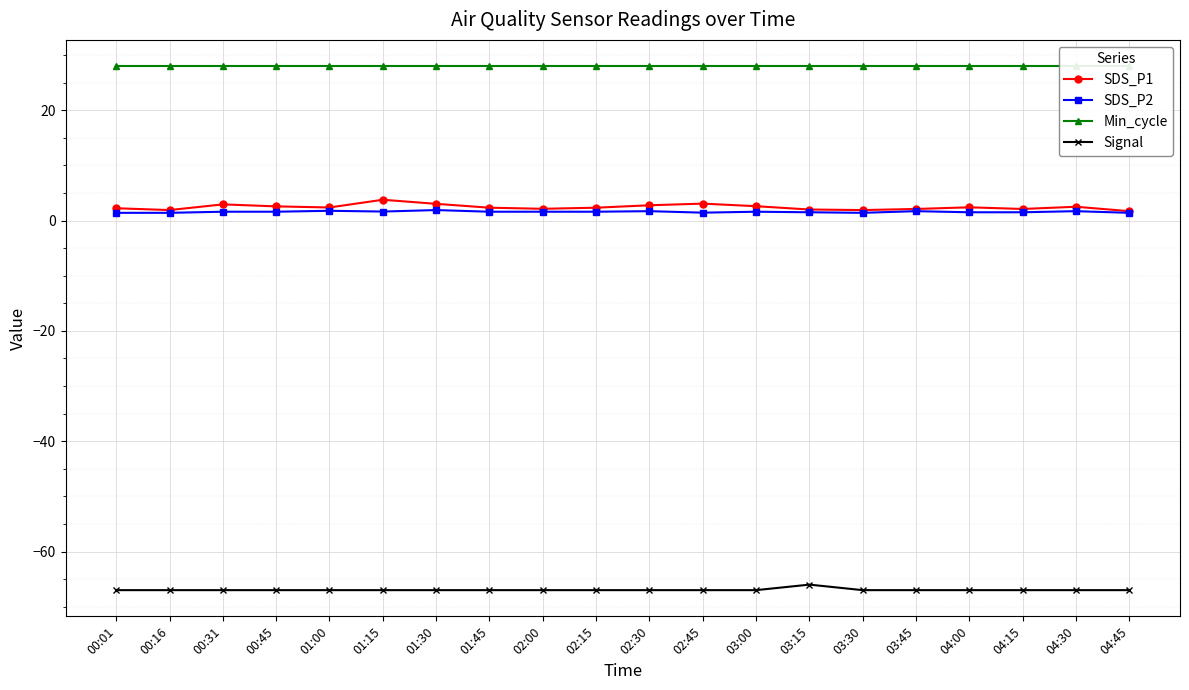

What is the label of the 4th point from the left?

00:45